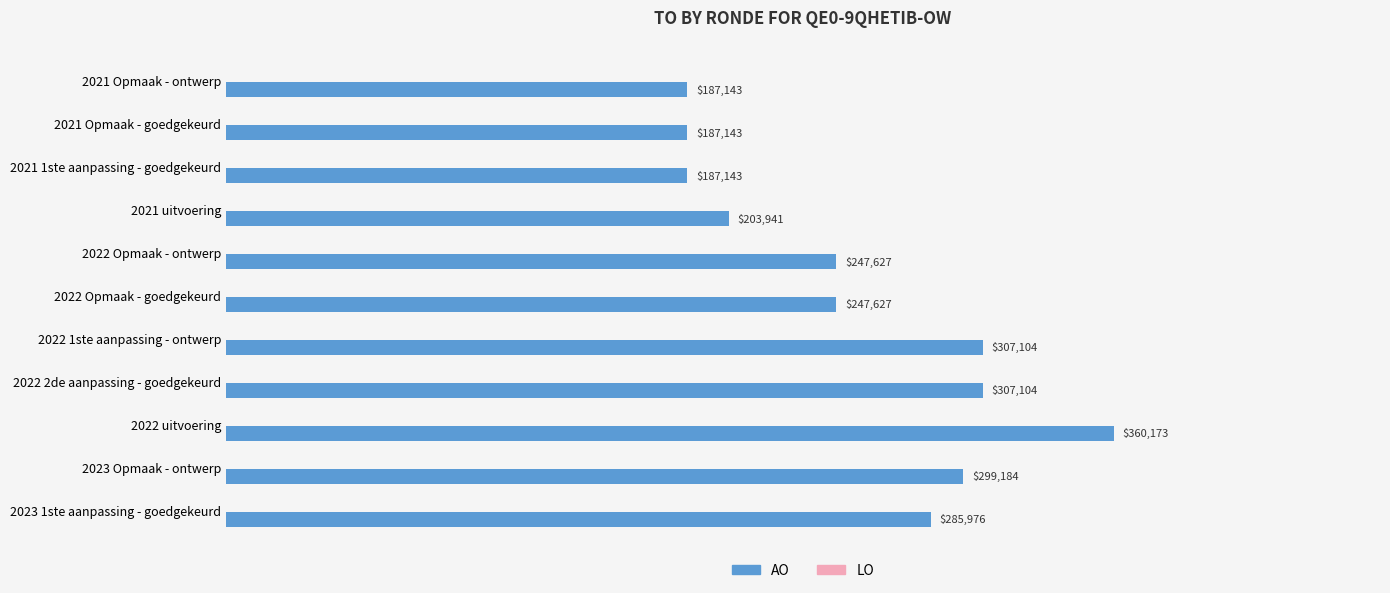

What is the change in value from 2021 uitvoering to 2023 1ste aanpassing - goedgekeurd?

+82035